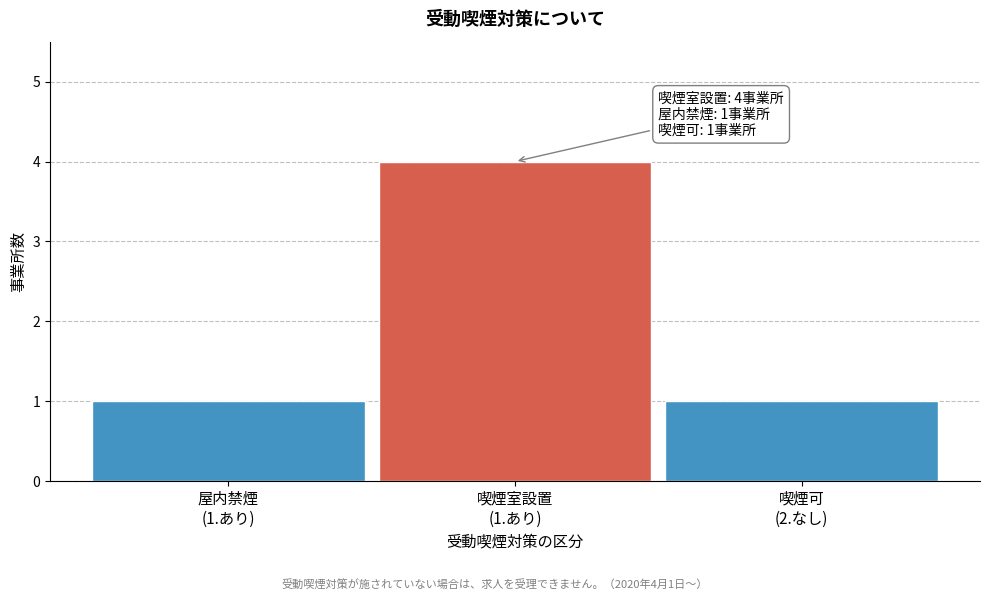

Reading left to right, transcribe all the data shown in this chart.

1	4	1